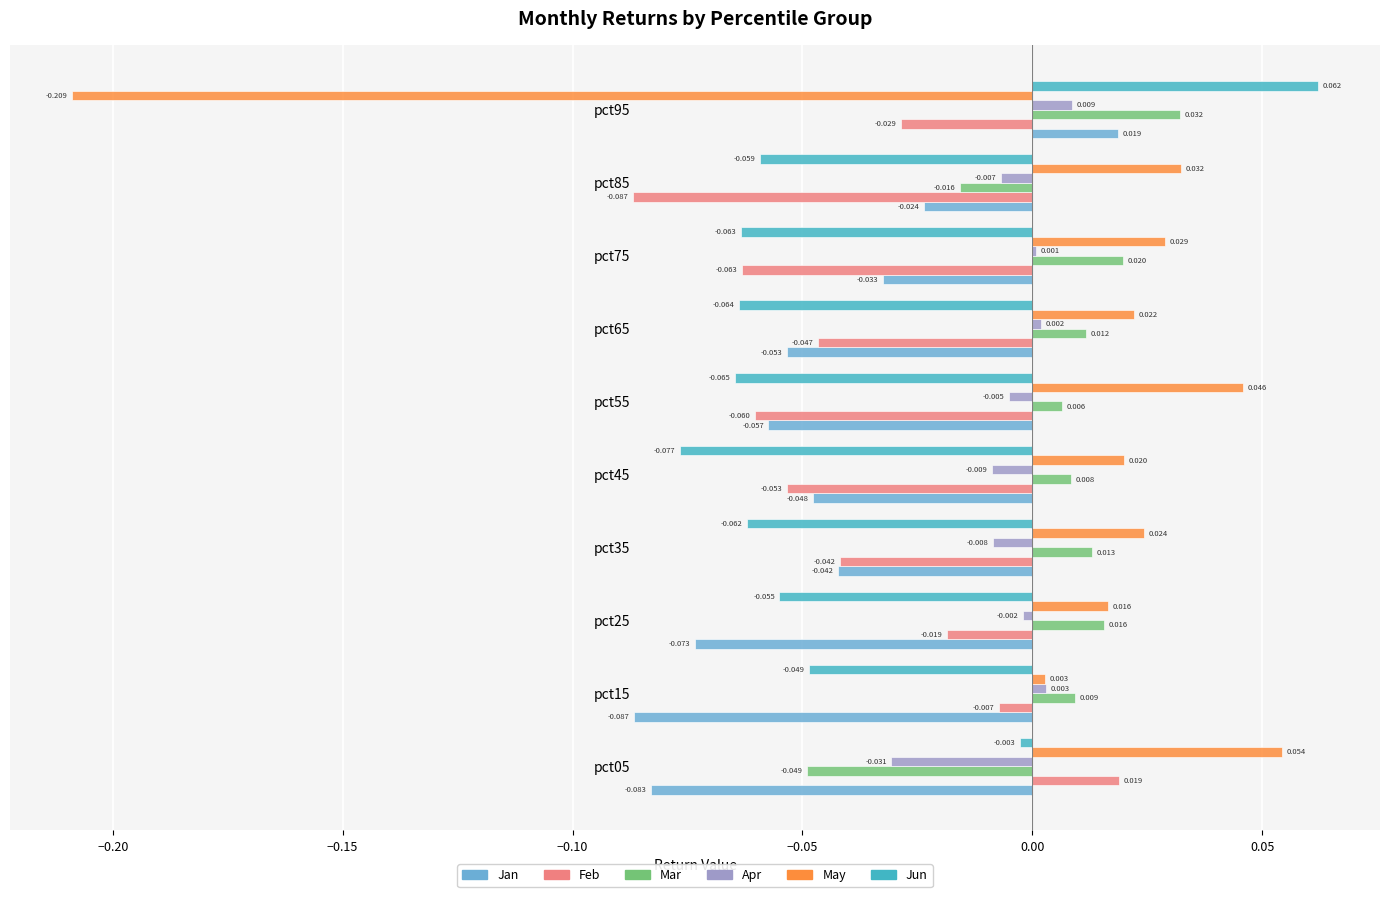

Which series changed the most between pct15 and pct45?

Feb